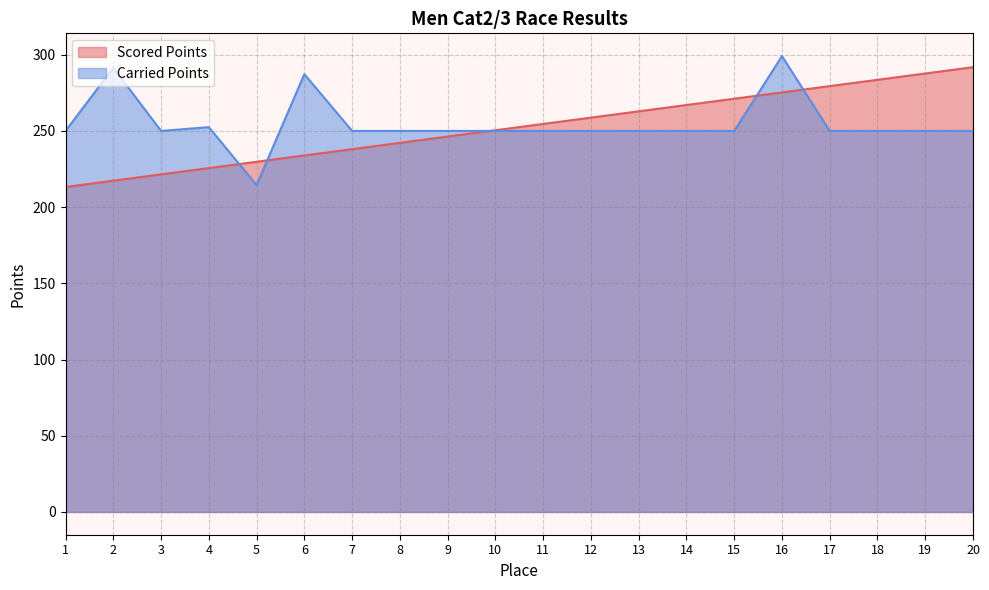

How many series are shown in this chart?

2